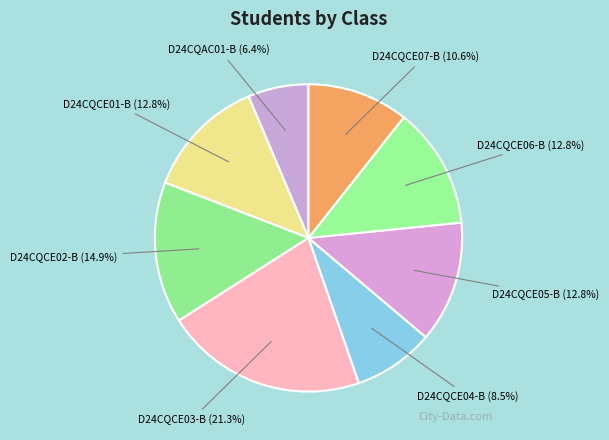

Count the number of slices in the pie.

8